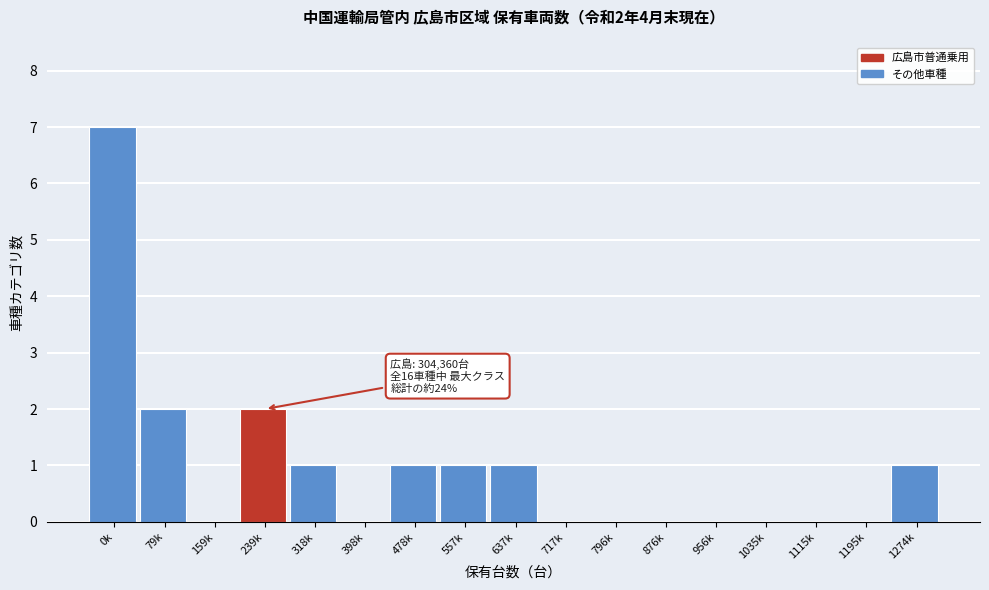

Reading left to right, transcribe all the data shown in this chart.

0k=7	79k=2	159k=0	239k=2	318k=1	398k=0	478k=1	557k=1	637k=1	717k=0	796k=0	876k=0	956k=0	1035k=0	1115k=0	1195k=0	1274k=1